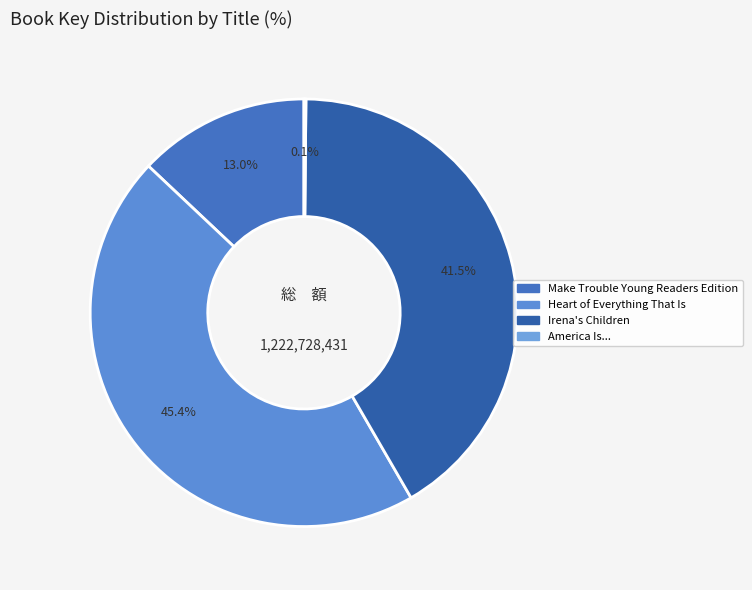

True or false: Make Trouble Young Readers Edition accounts for 4% of the total.

False